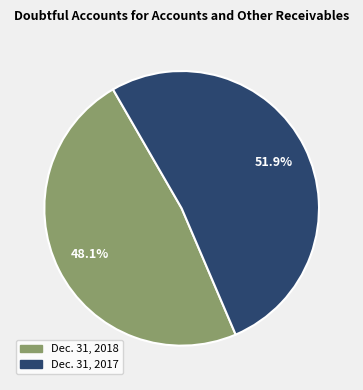

Is the sum of Dec. 31, 2017 and Dec. 31, 2018 greater than half?

Yes